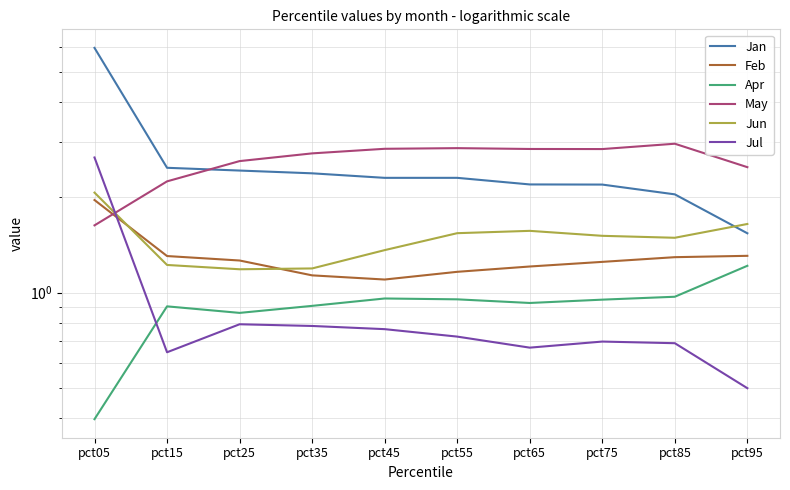

Is the value of Jun at pct95 greater than the value of Jan at pct25?

No